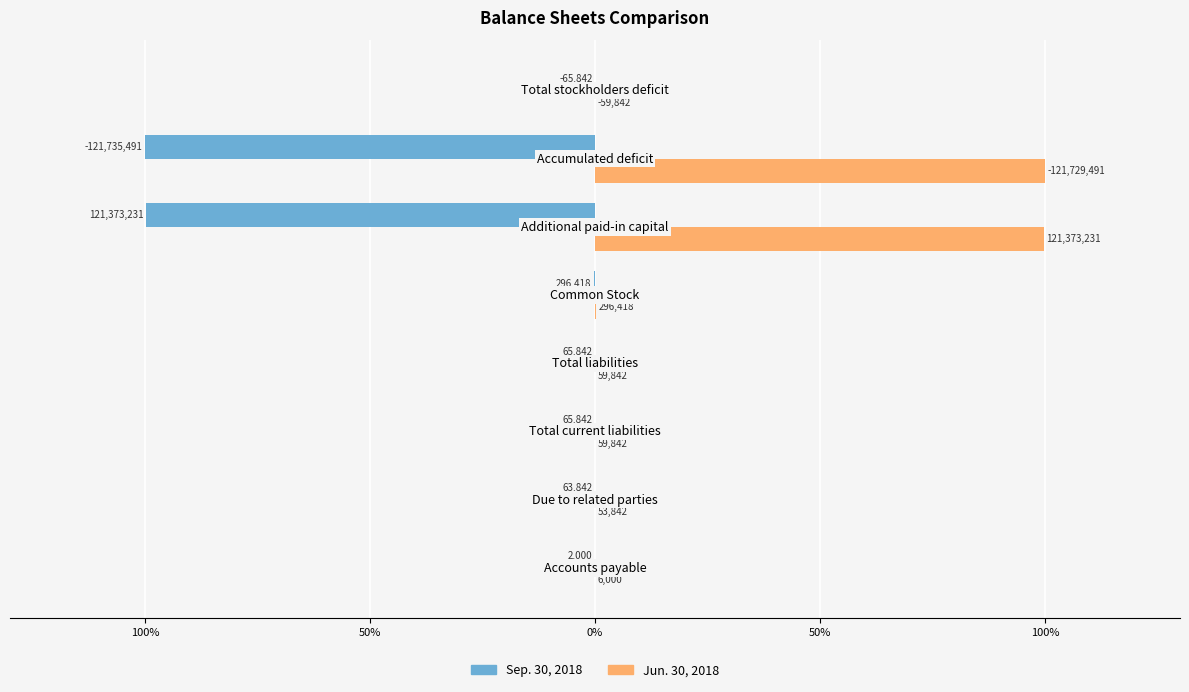

What is the smallest value displayed?

-100.0